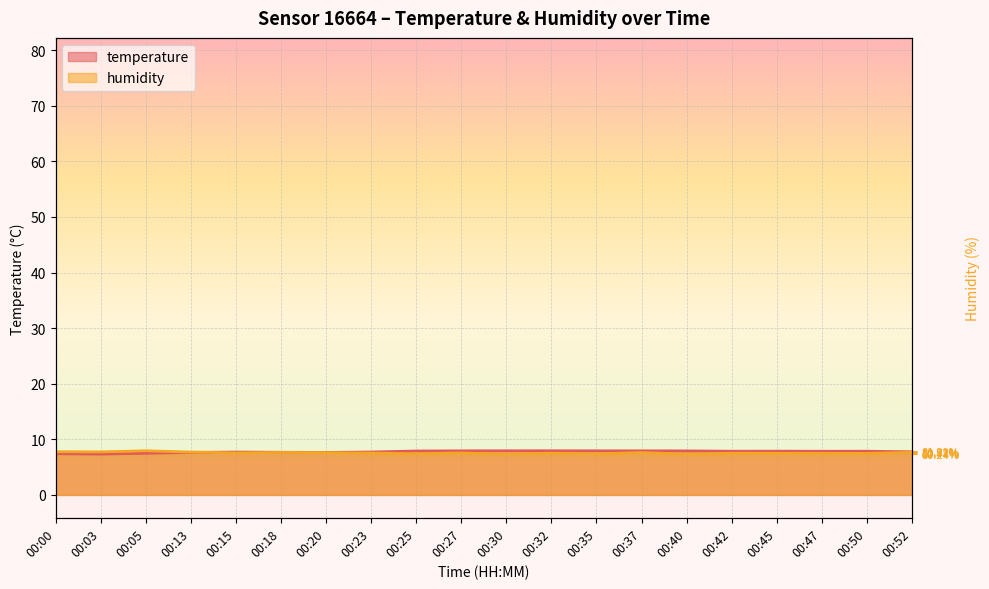

Is it true that temperature equals 7.7 at 00:23?

True